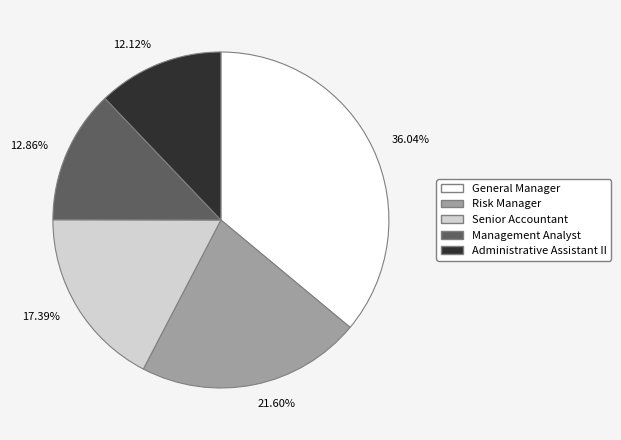

Do General Manager and Senior Accountant together represent more than half of the pie?

Yes